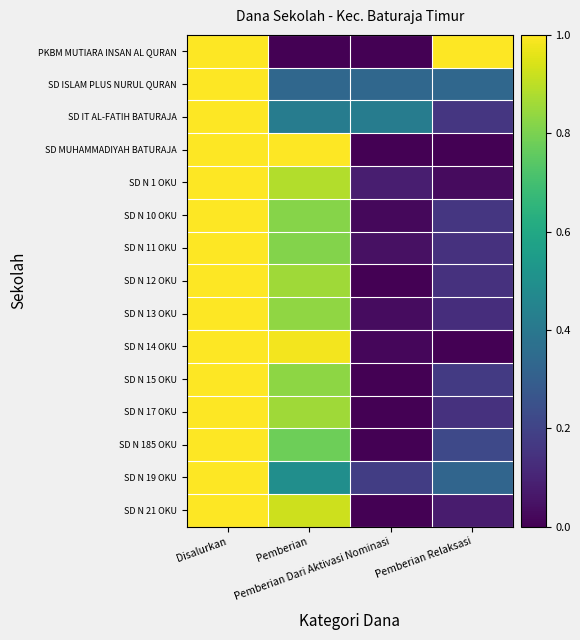

What is the total value across all series at Pemberian?

10.8